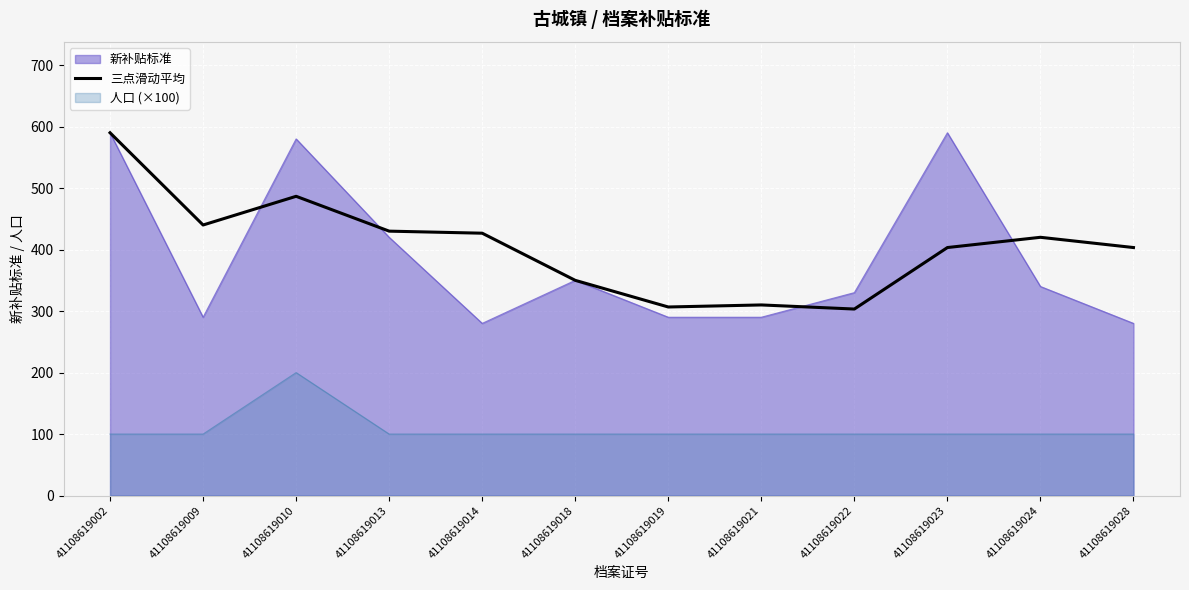

What is the minimum value shown in the chart?

100.0